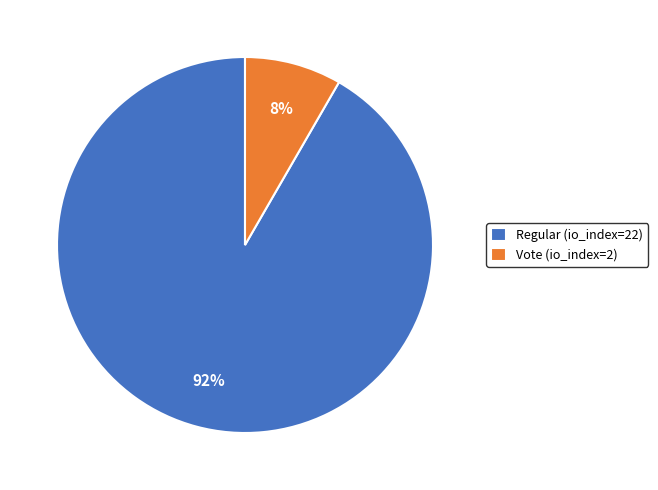

What is the smallest slice in the pie chart?

Vote (io_index=2)